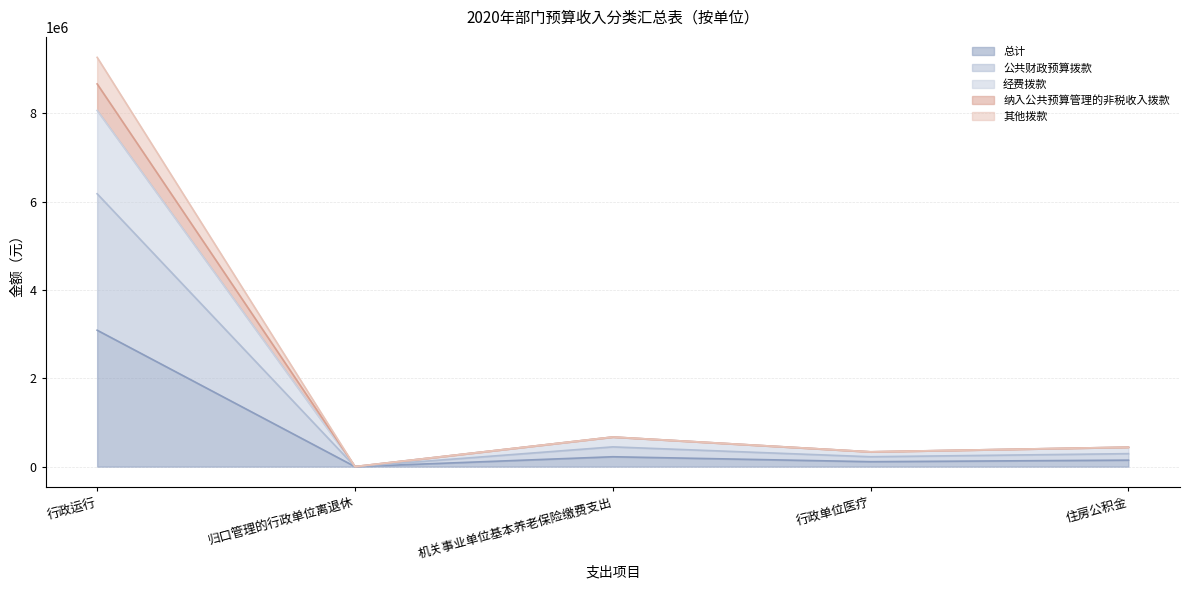

What is the label of the 5th point from the right?

行政运行